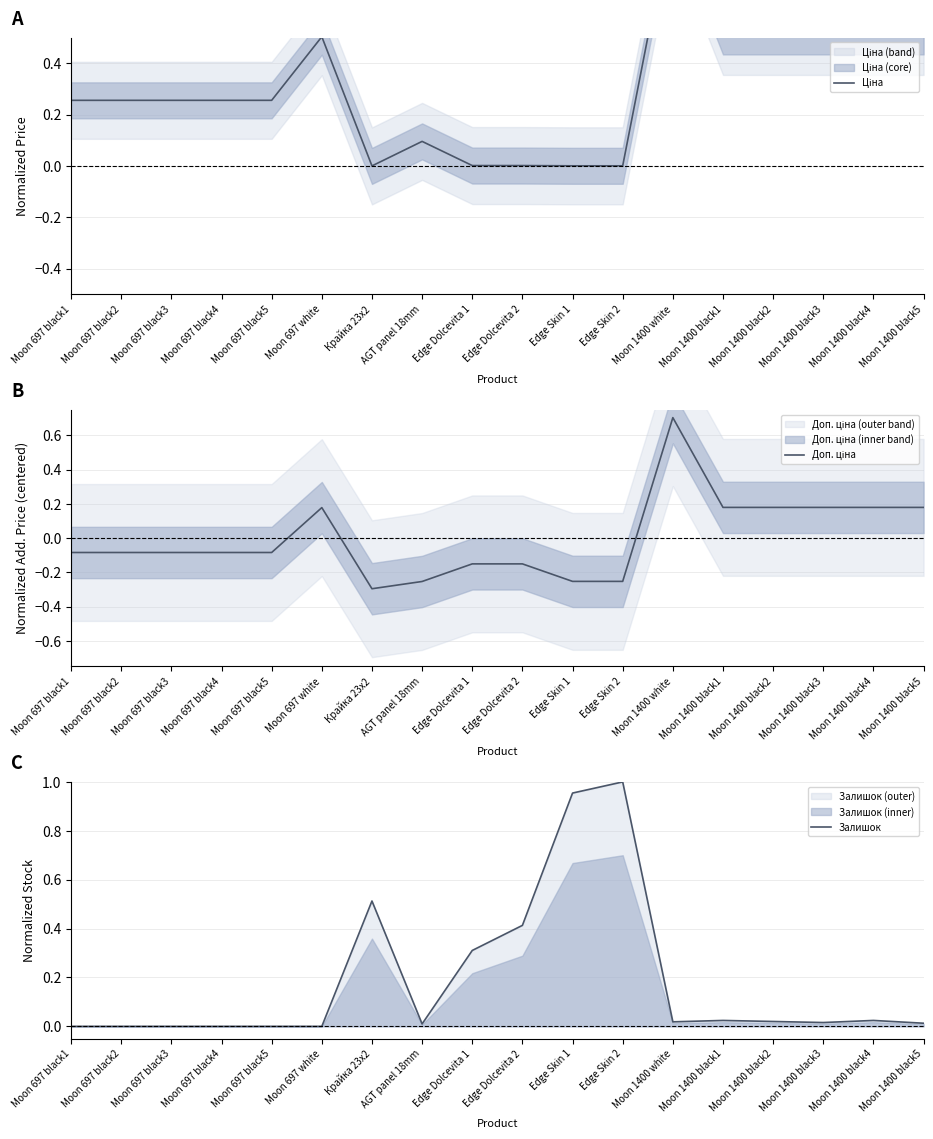

What is the spread (max minus min) of values at Edge Skin 2?

1.3